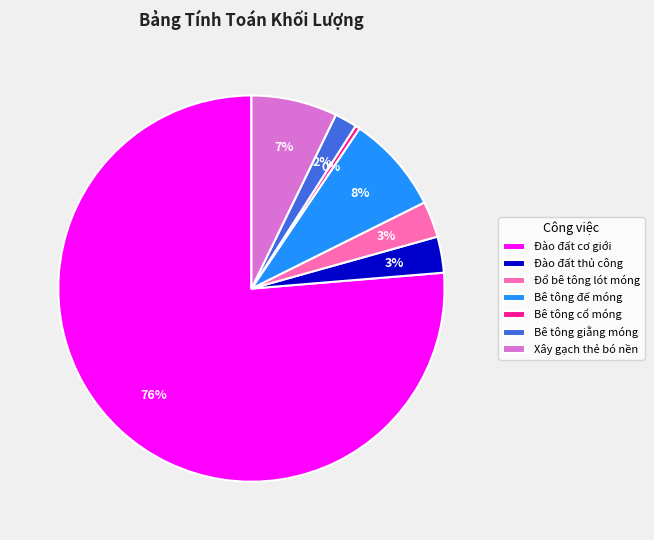

Does Bê tông đế móng account for over 50% of the chart?

No